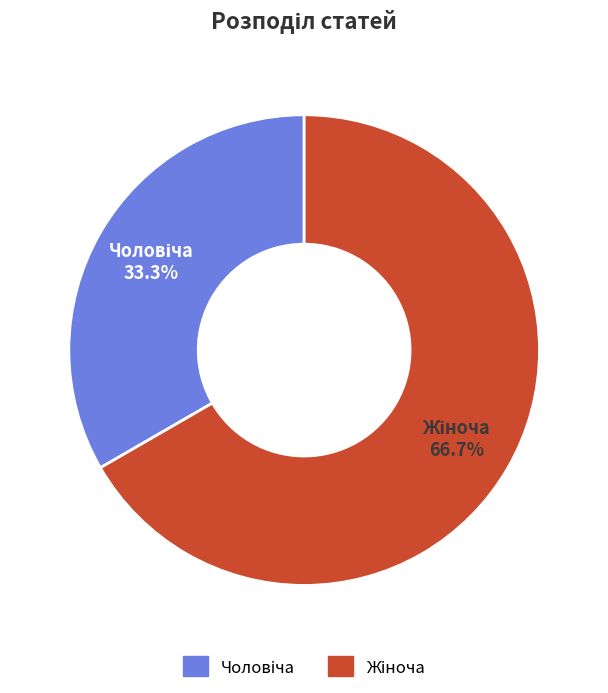

Is there a majority slice in this chart?

Yes